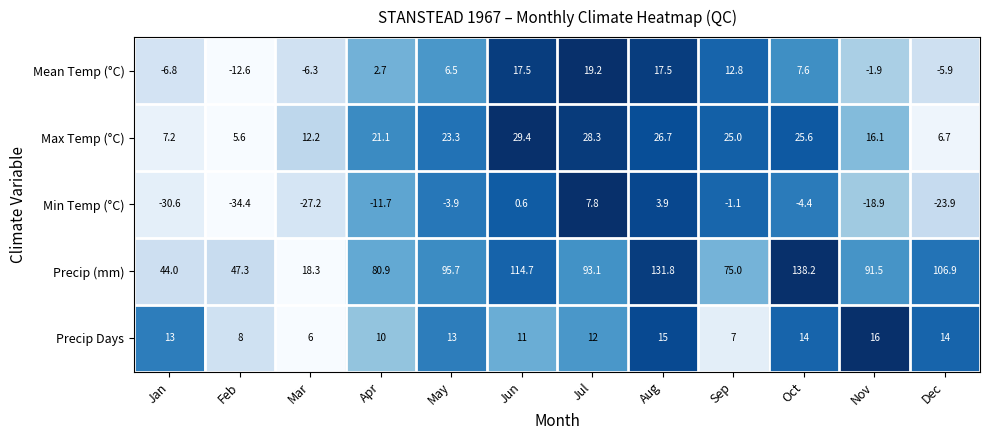

Read the Precip (mm) value at May.

95.7